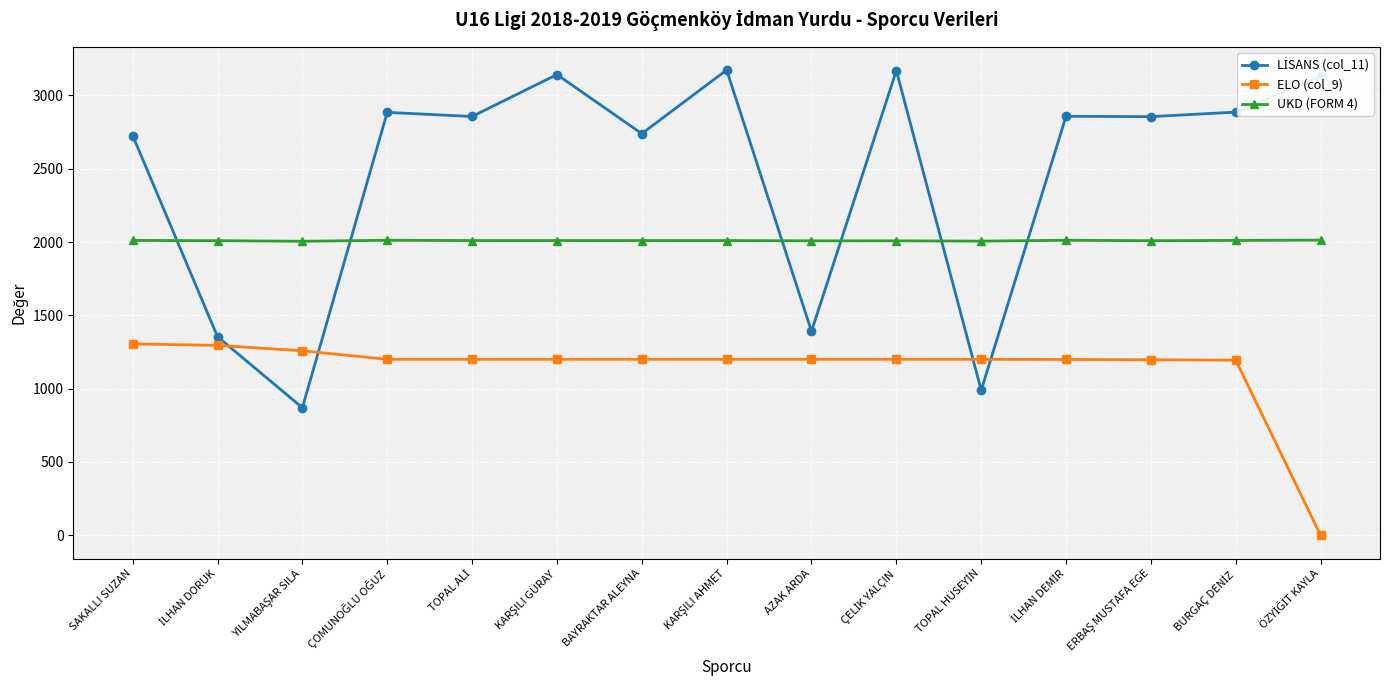

The value of ELO (col_9) at AZAK ARDA is 277. True or false?

False